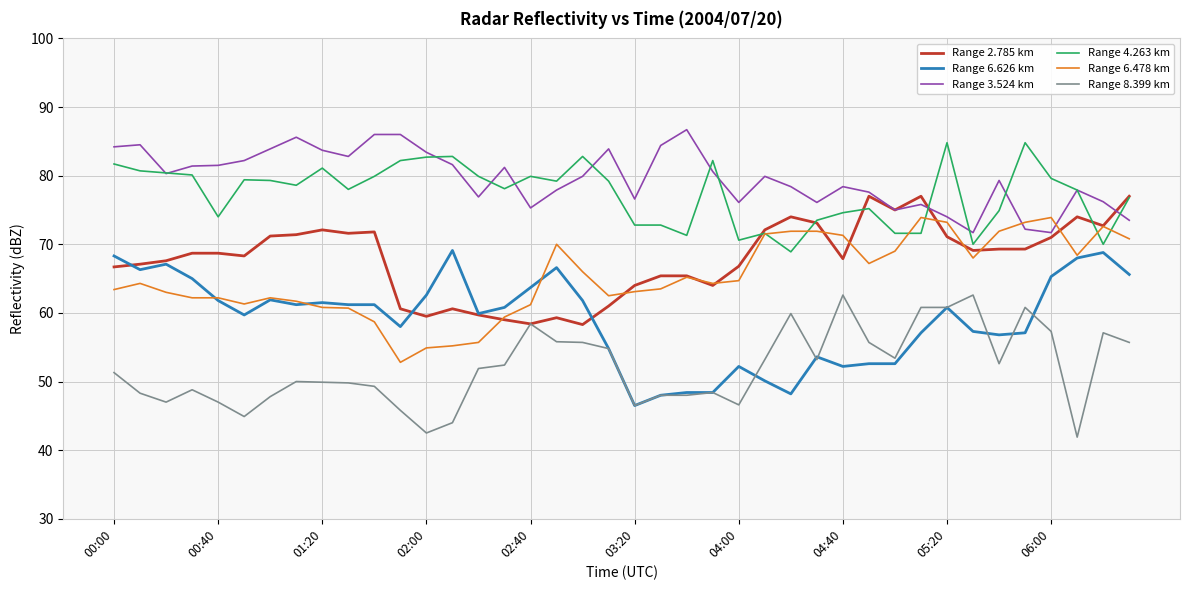

What is the lowest value of the Range 8.399 km series?

41.9